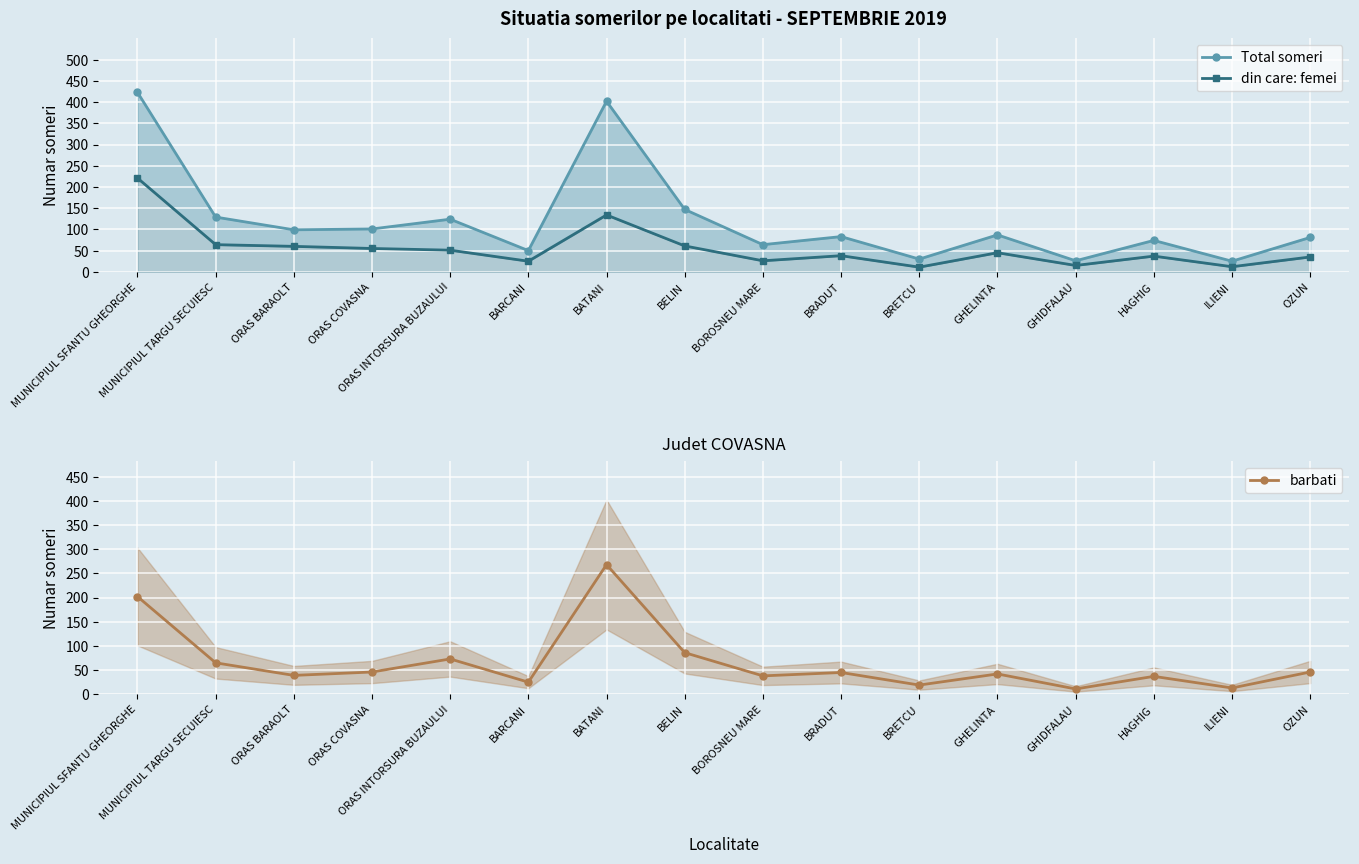

At which category does the chart reach its minimum across all series?

BRETCU